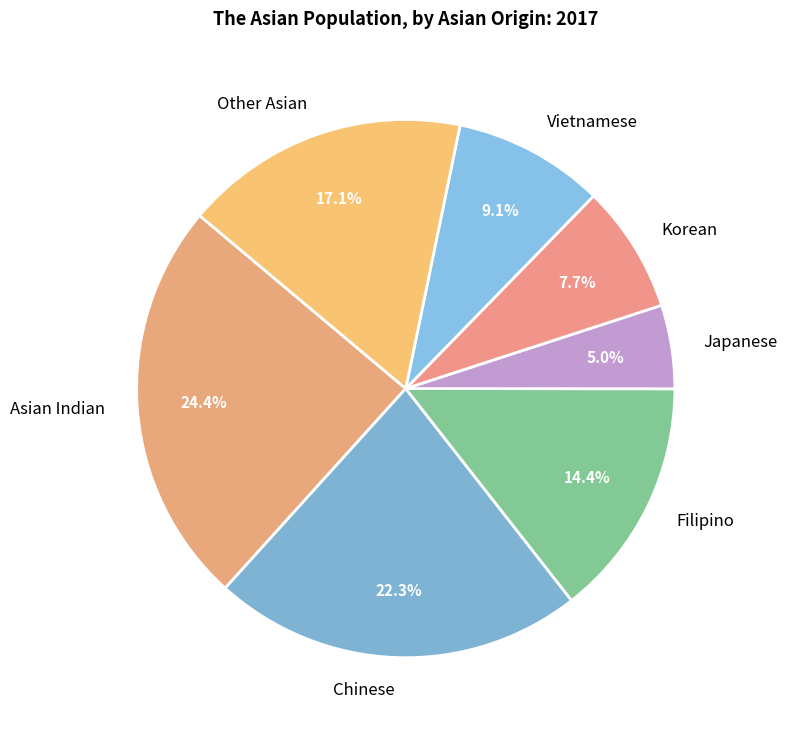

To the nearest percent, what is the average slice percentage?

14%